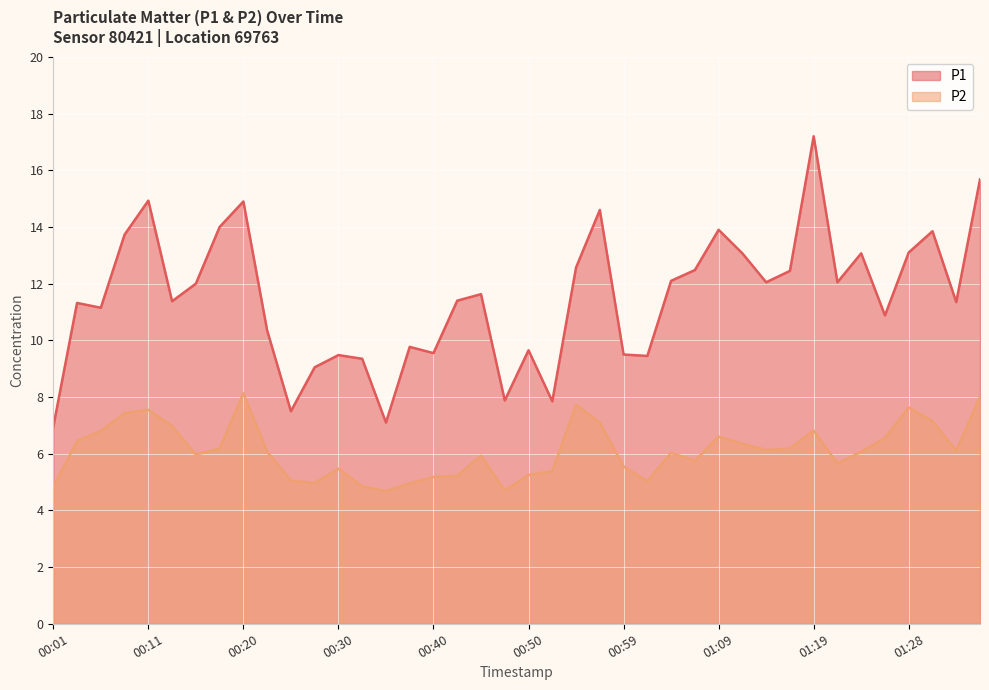

True or false: P2 and P1 intersect in this chart.

False